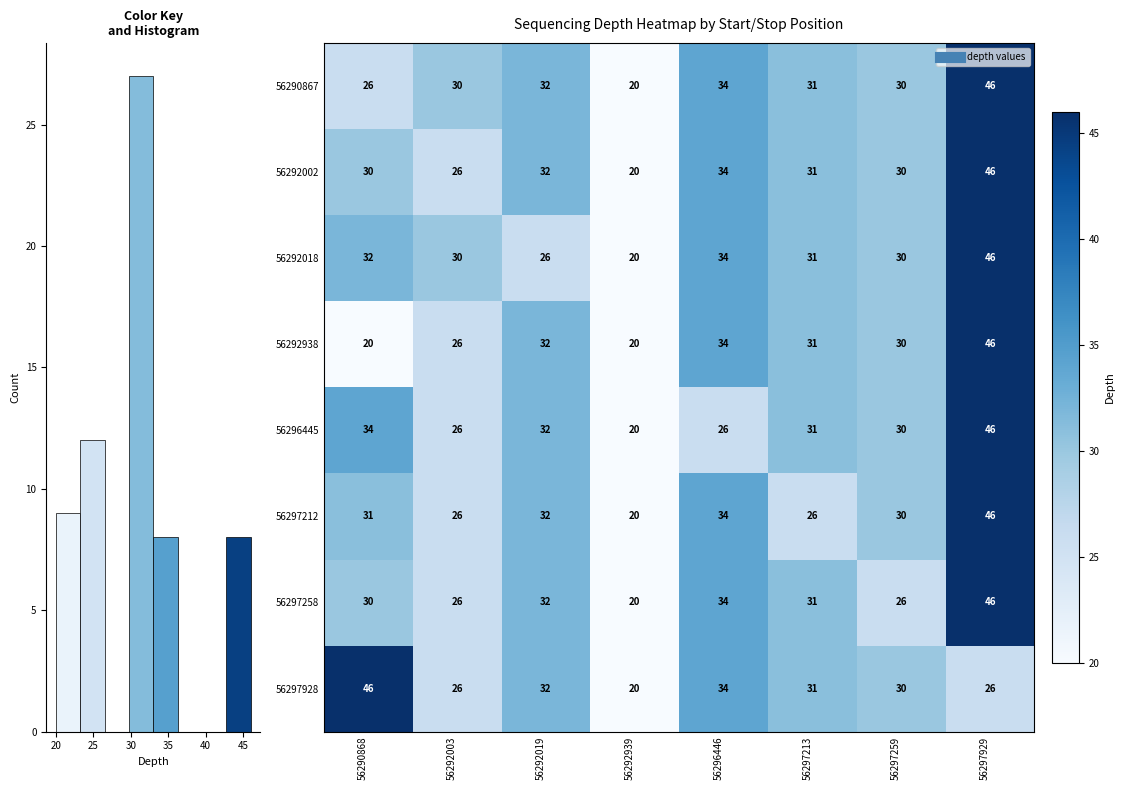

What is the minimum value shown in the chart?

20